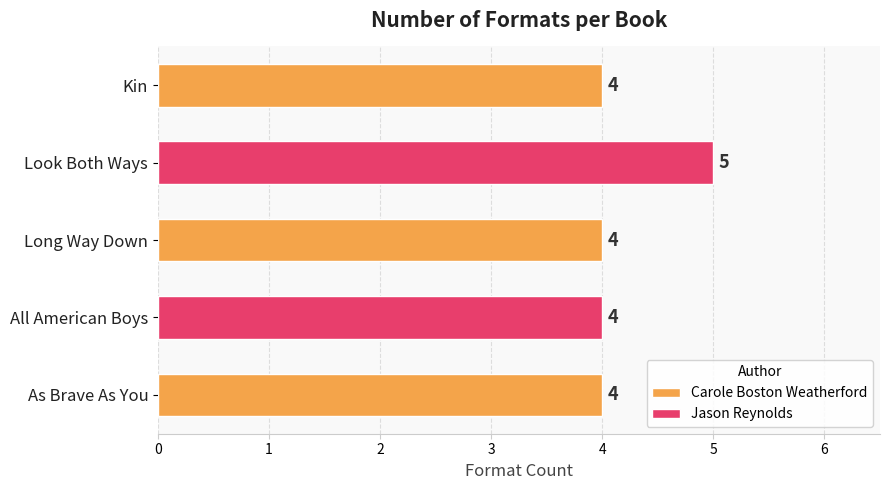

What is the average value?

4